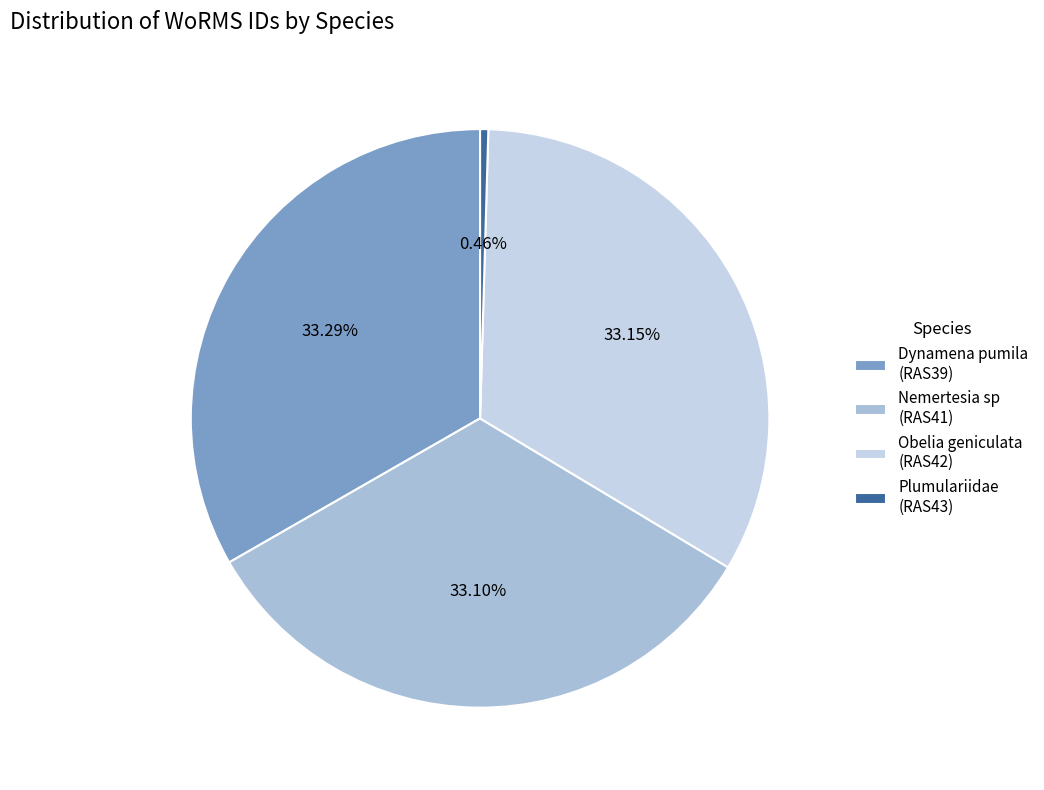

Which category has the smallest portion of the pie?

Plumulariidae (RAS43)